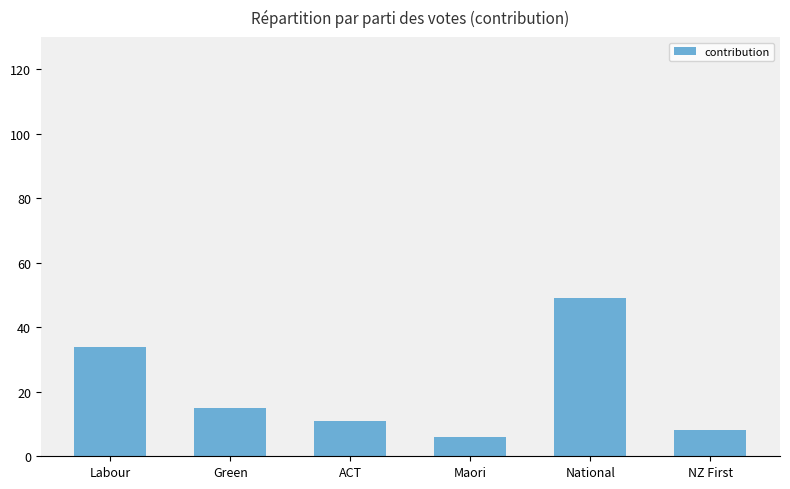

What is the greatest value displayed?

49